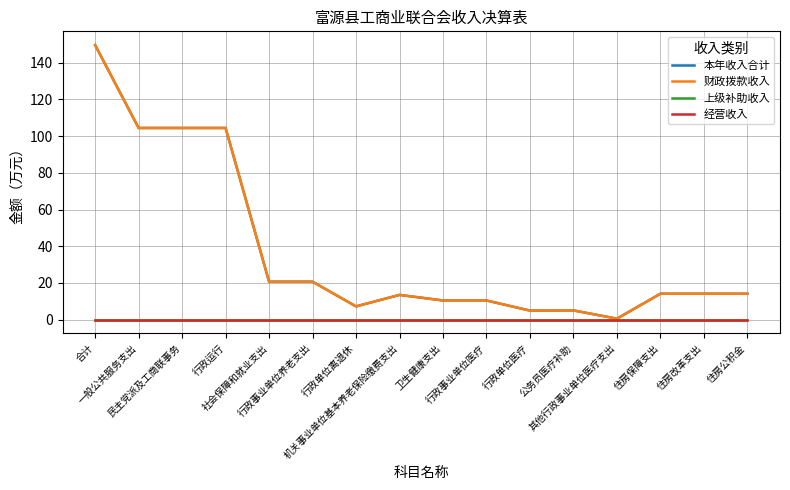

What is the greatest value displayed?

149.7